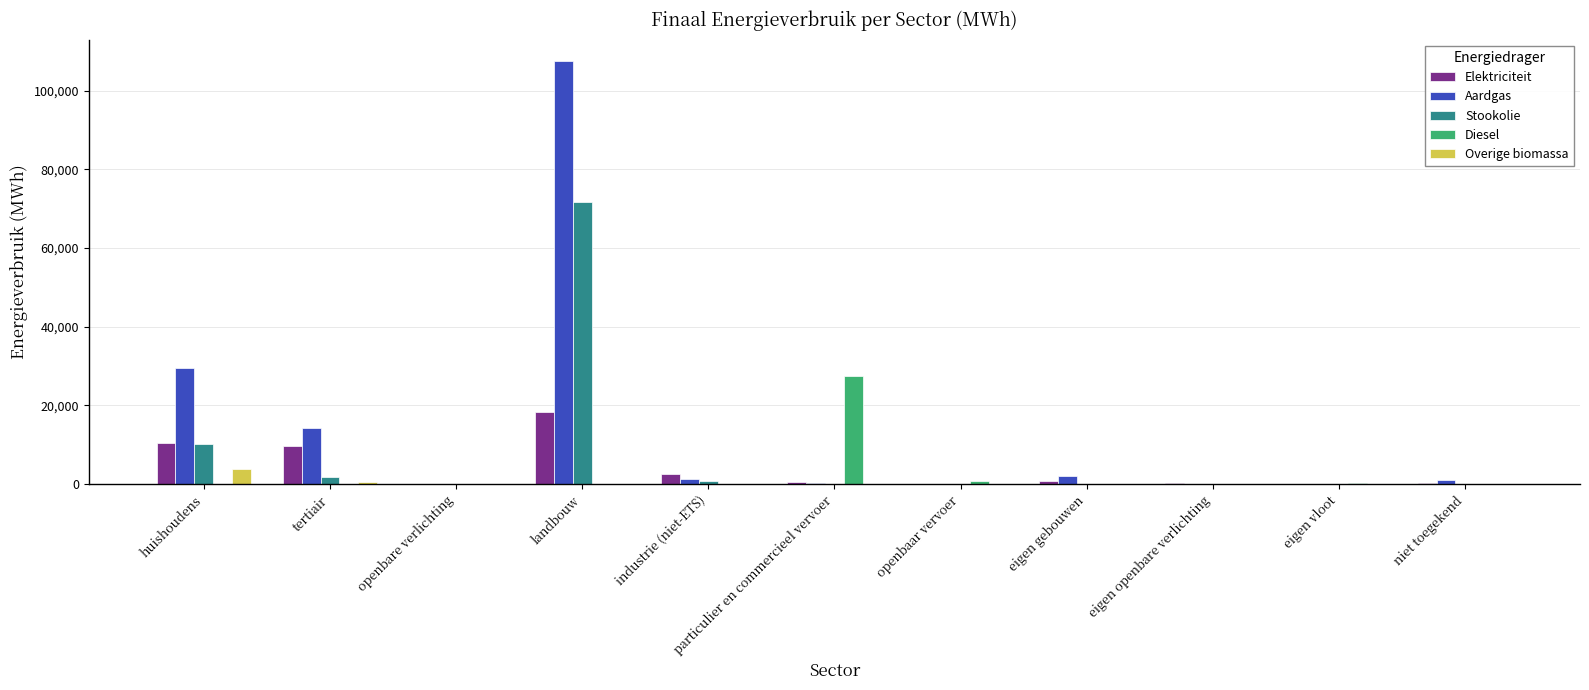

Which series has the largest range (max minus min)?

Aardgas